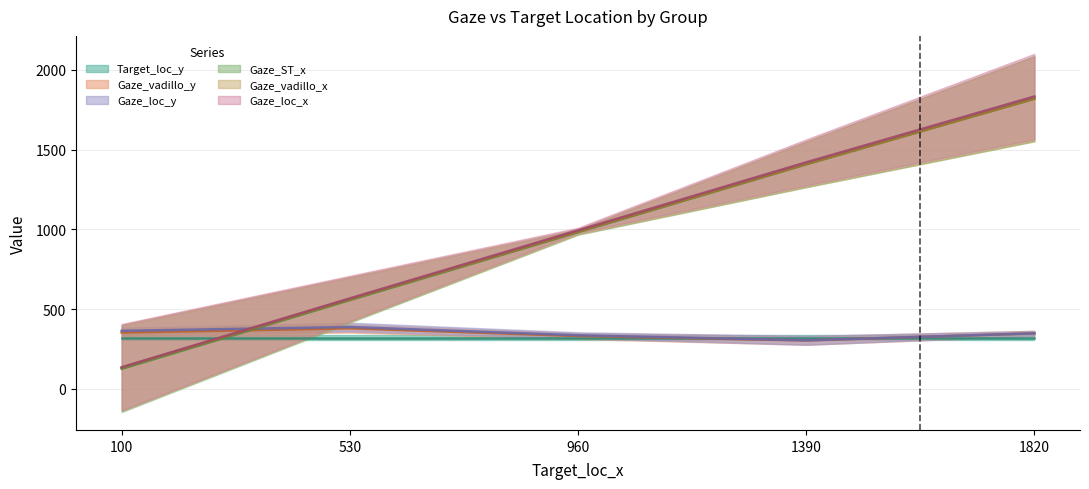

True or false: Gaze_ST_x has more than 2 points higher than both neighbors.

False